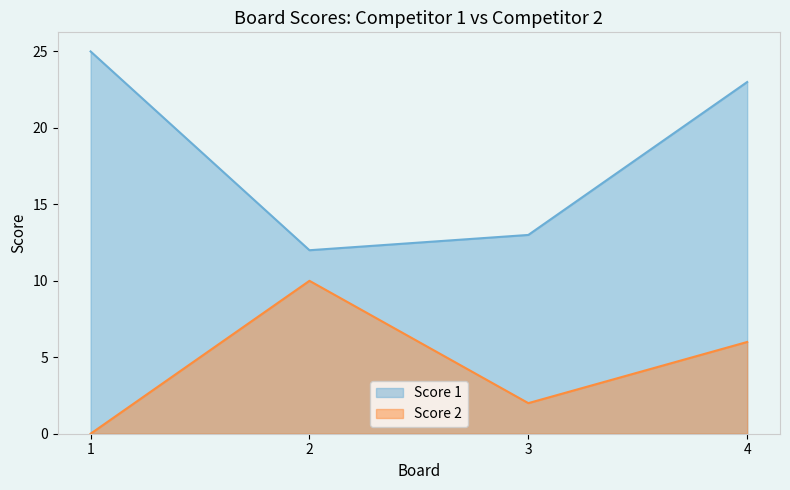

Which category has the highest value in the Score 2 series?

2